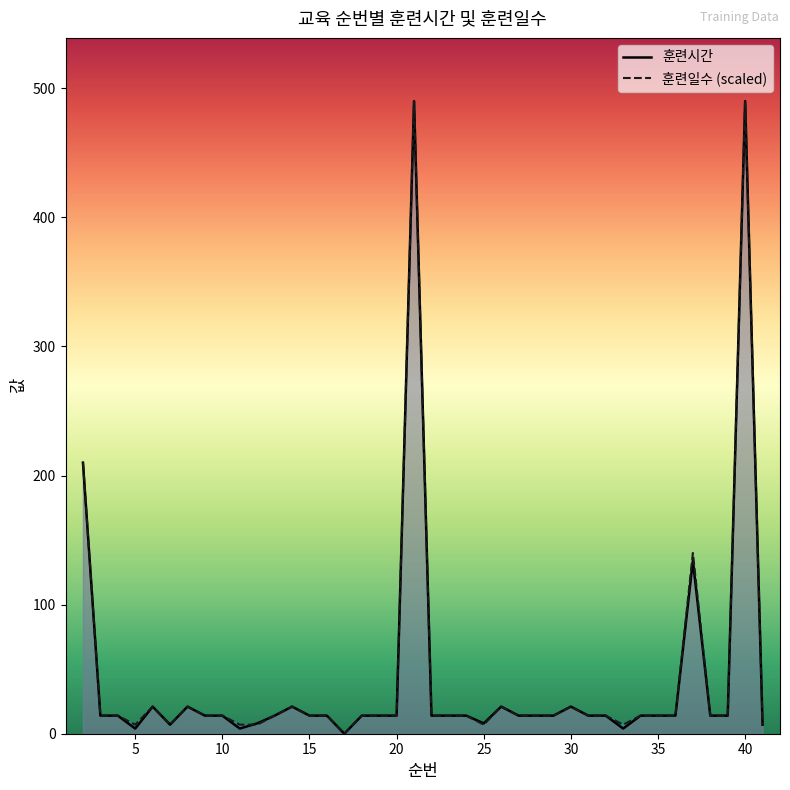

How many lines are shown in the chart?

2